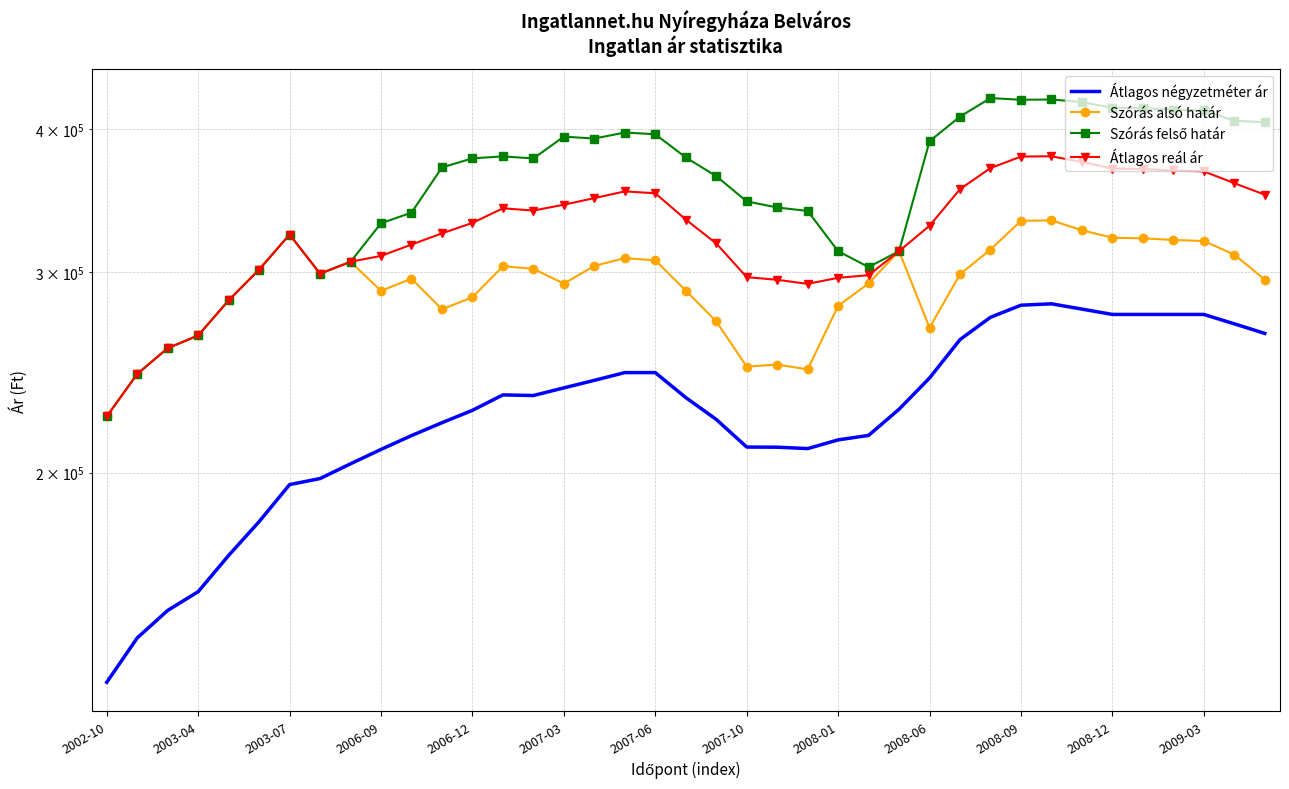

Rank the series by their average value, from highest to lowest.

Szórás felső határ, Átlagos reál ár, Szórás alsó határ, Átlagos négyzetméter ár